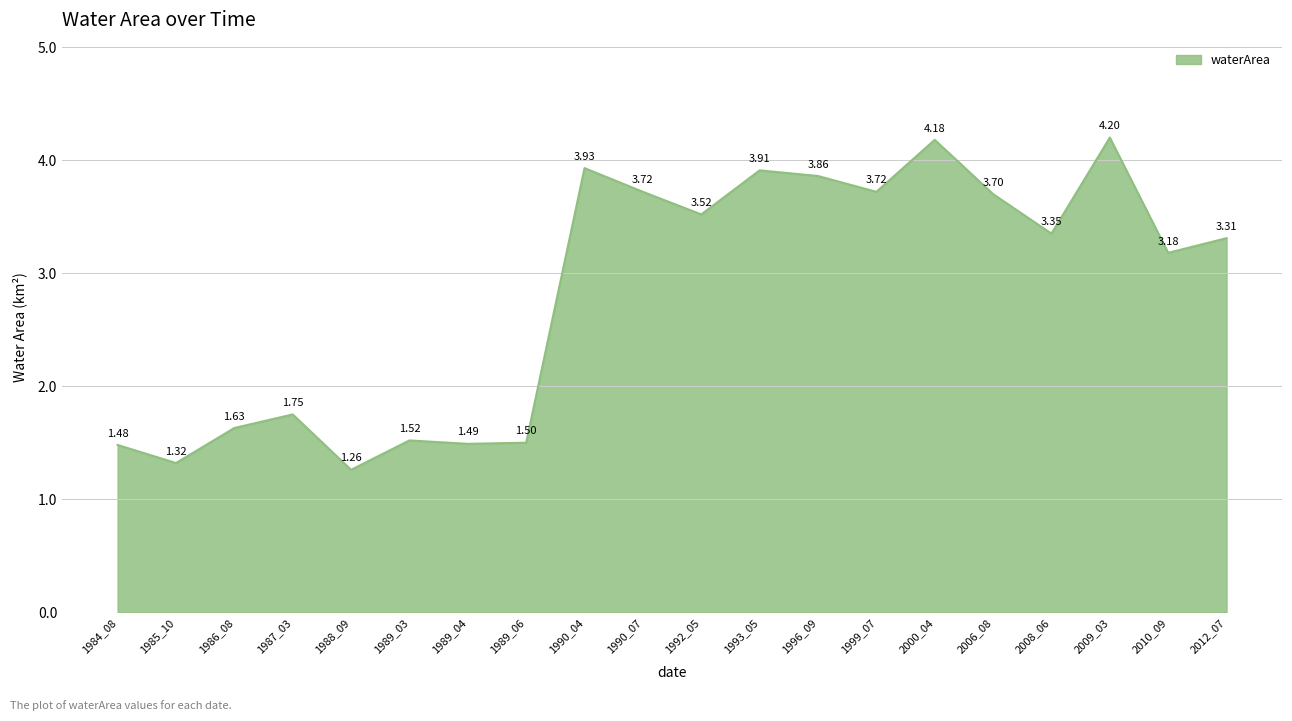

What is the greatest value displayed?

4.2